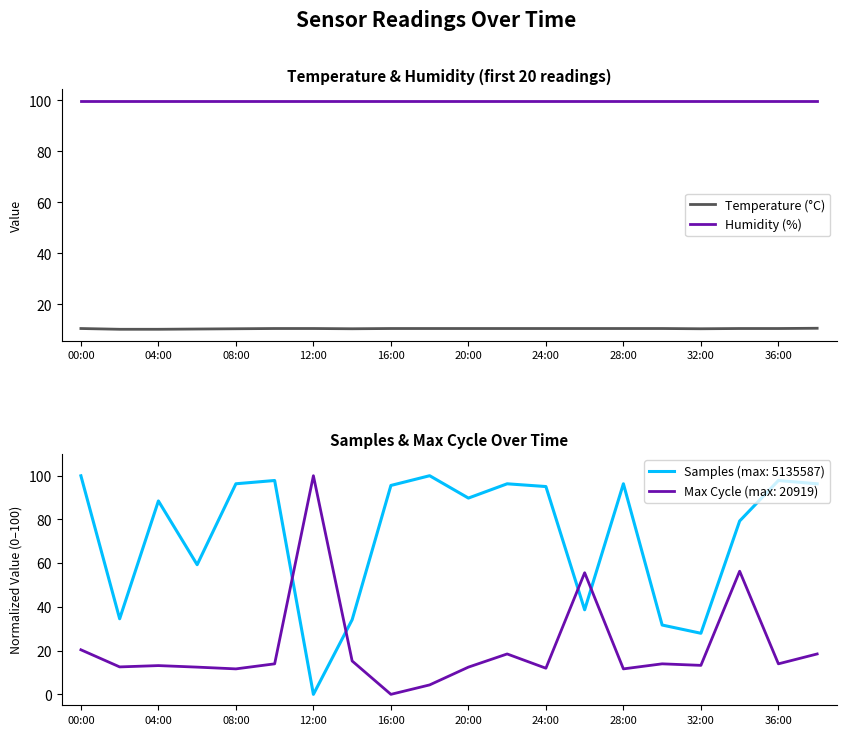

Rank the series by their maximum value, from lowest to highest.

Temperature (°C), Humidity (%)